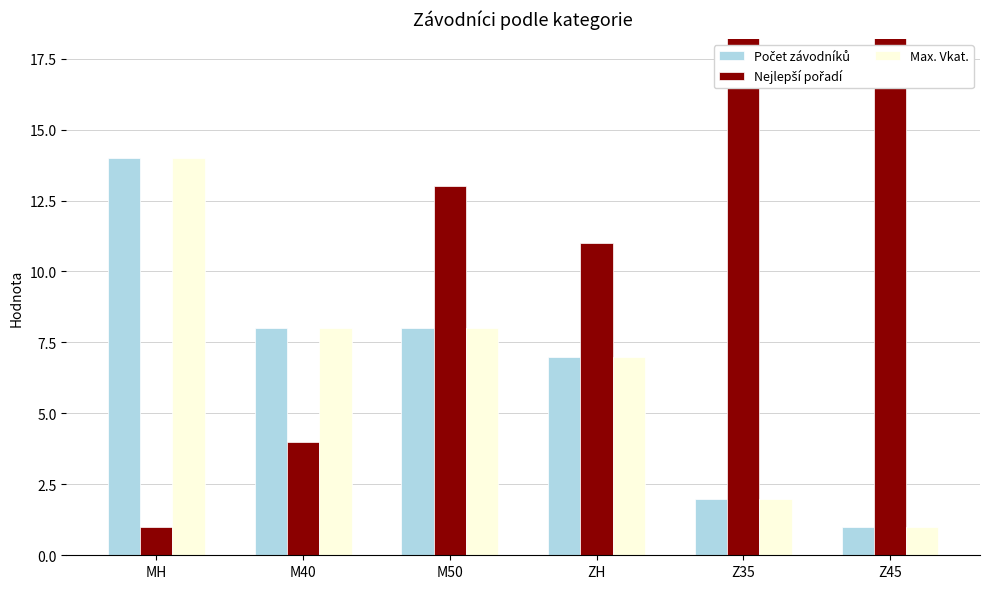

Where does the Počet závodníků series first go above 8?

MH